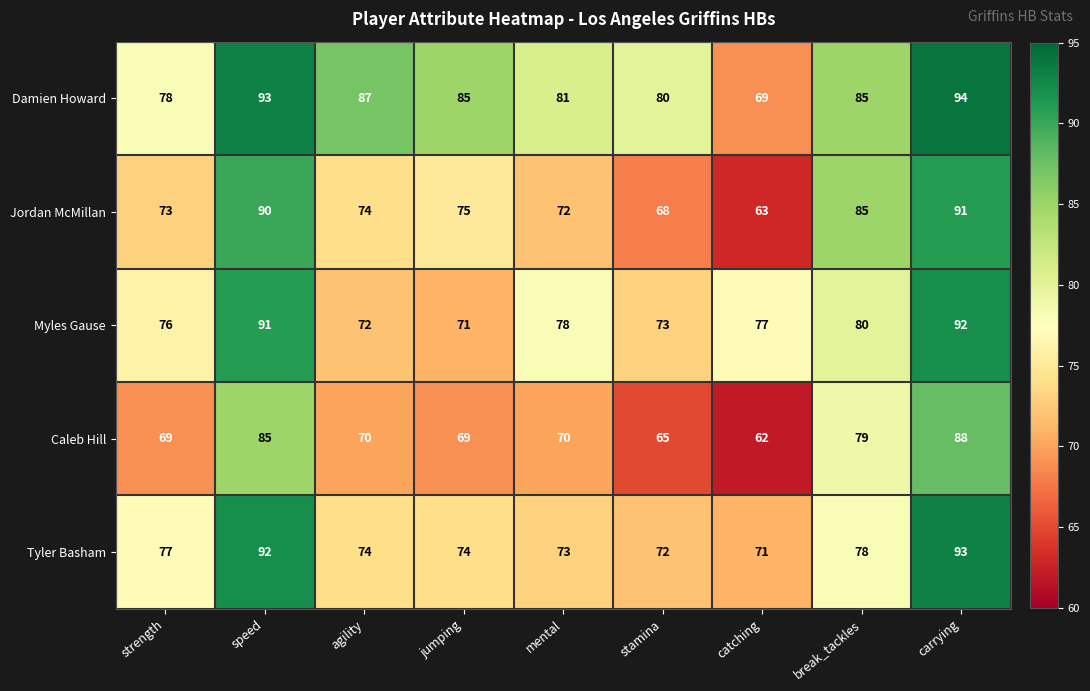

The value of Tyler Basham at speed is 30. True or false?

False